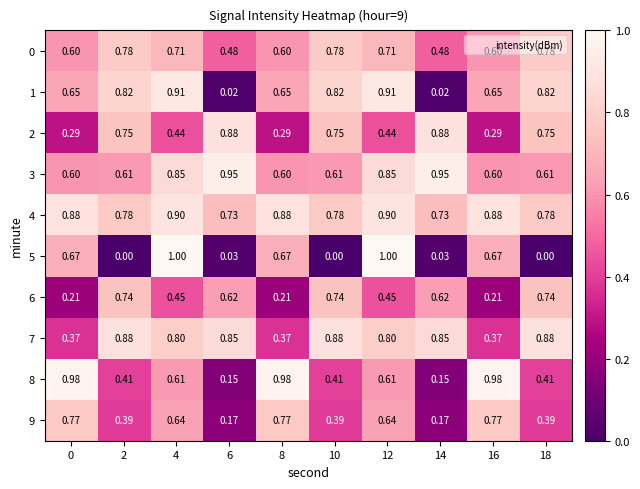

Is the value of 1 at 0 greater than the value of 2 at 14?

No